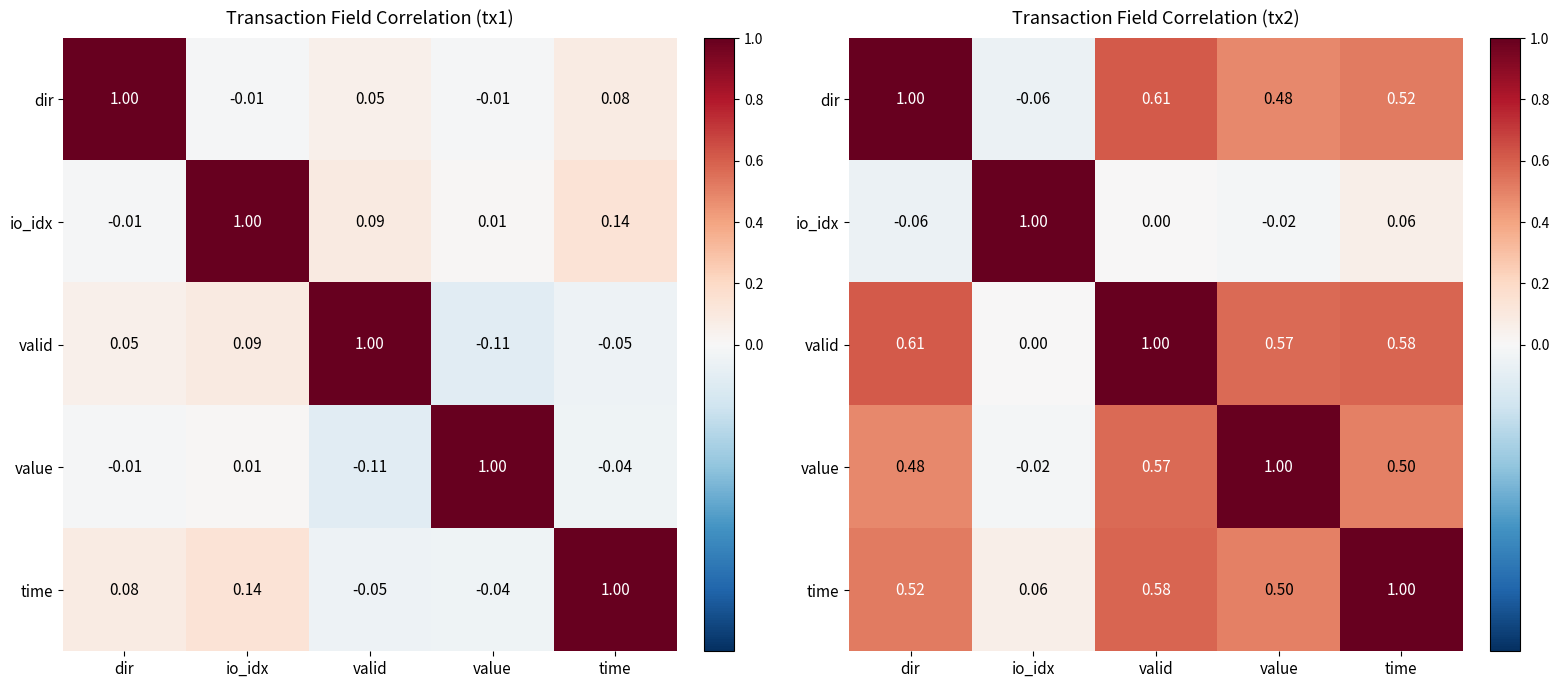

What is the maximum value shown in the chart?

1.0